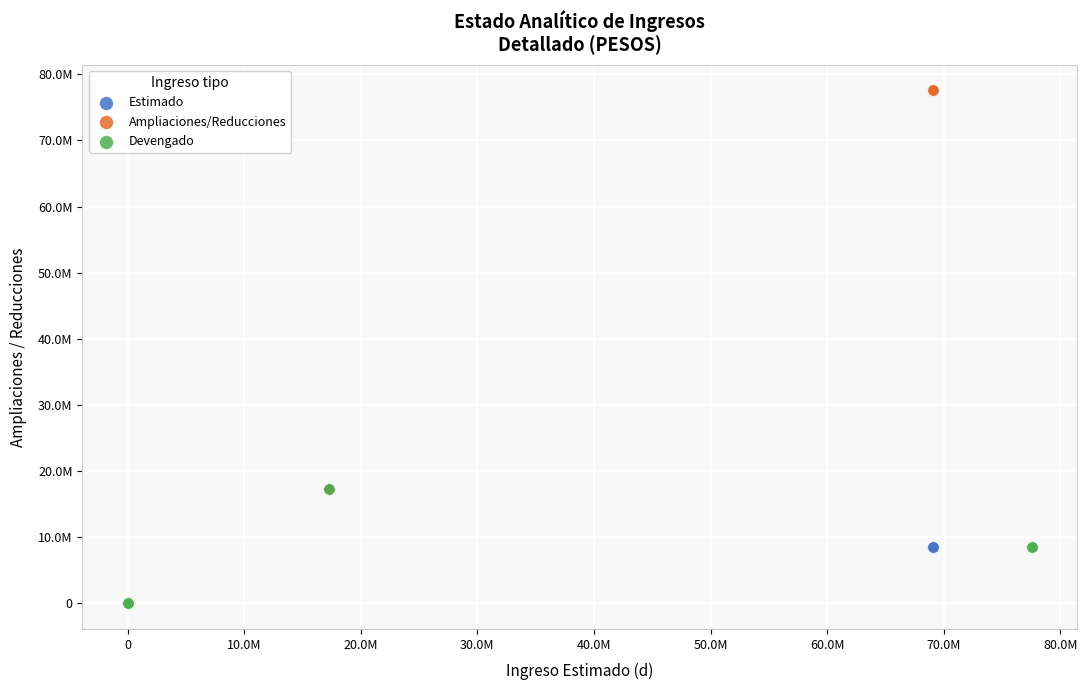

Which series has the widest spread of Y values?

Ampliaciones/Reducciones